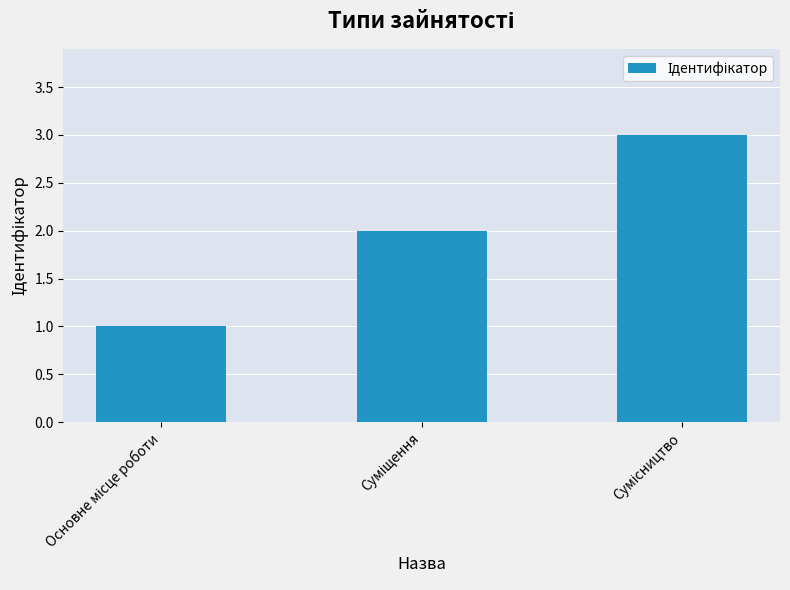

What is the sum of all values?

6